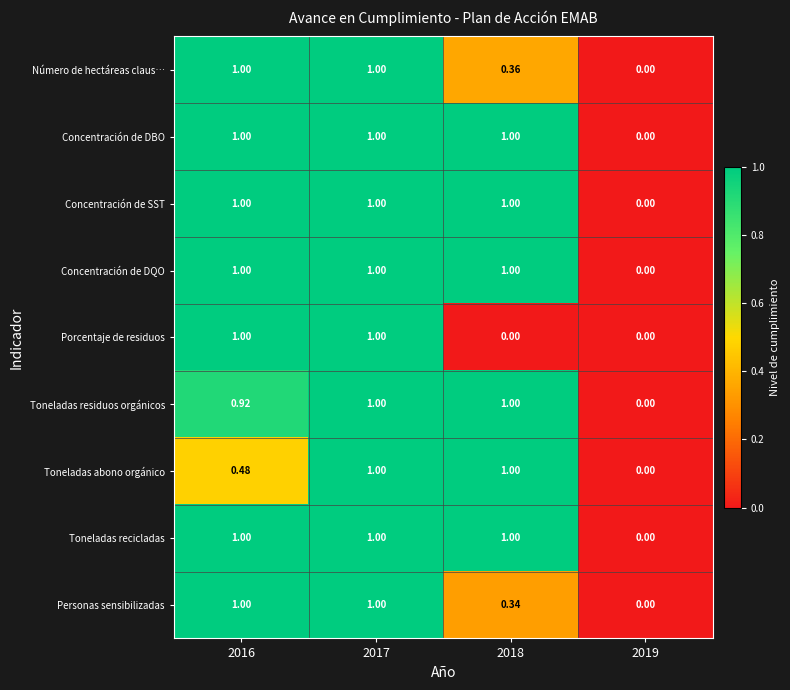

Which series changed the most between 2016 and 2018?

Porcentaje de residuos